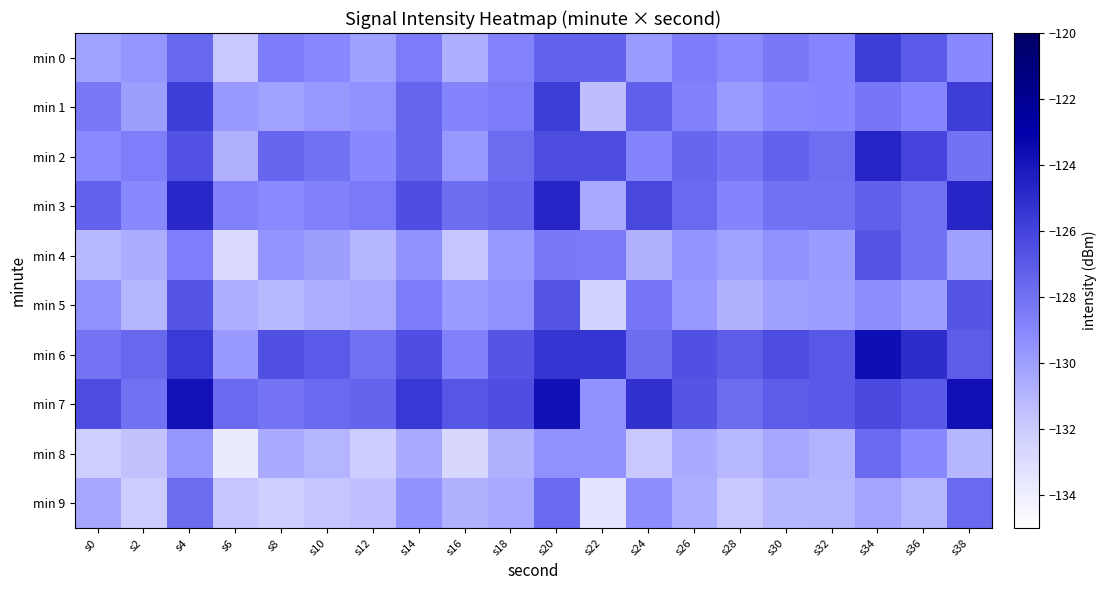

At s32, list the series in order from smallest to largest.

min 9, min 8, min 5, min 4, min 1, min 0, min 3, min 2, min 7, min 6